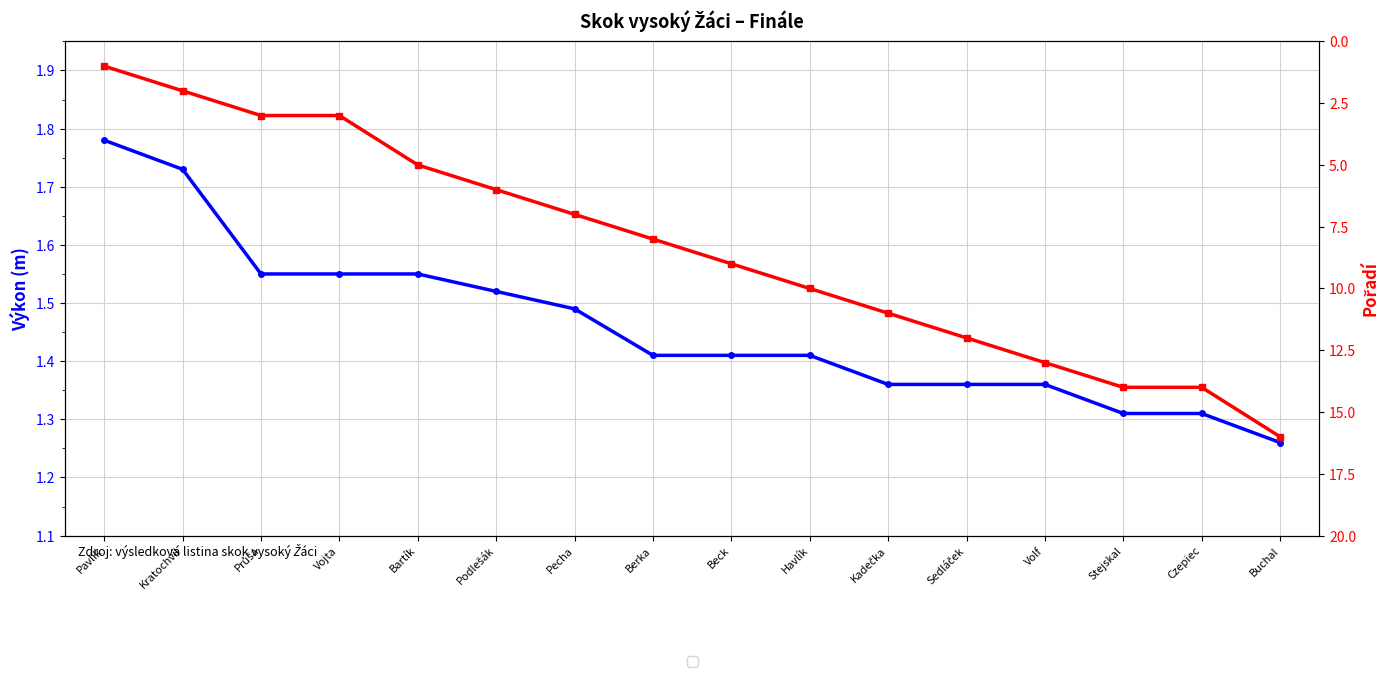

Between Bartík and Pecha, which is larger?

Bartík